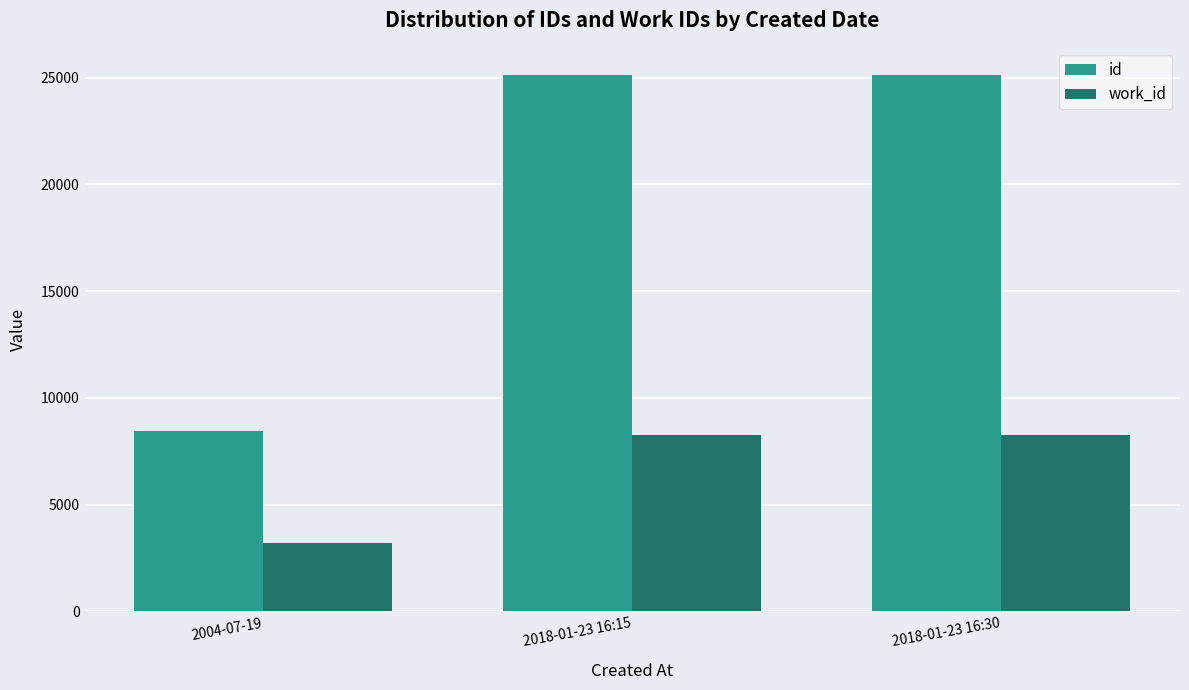

What value does the id series have at 2018-01-23 16:15, to the nearest 50?

25100